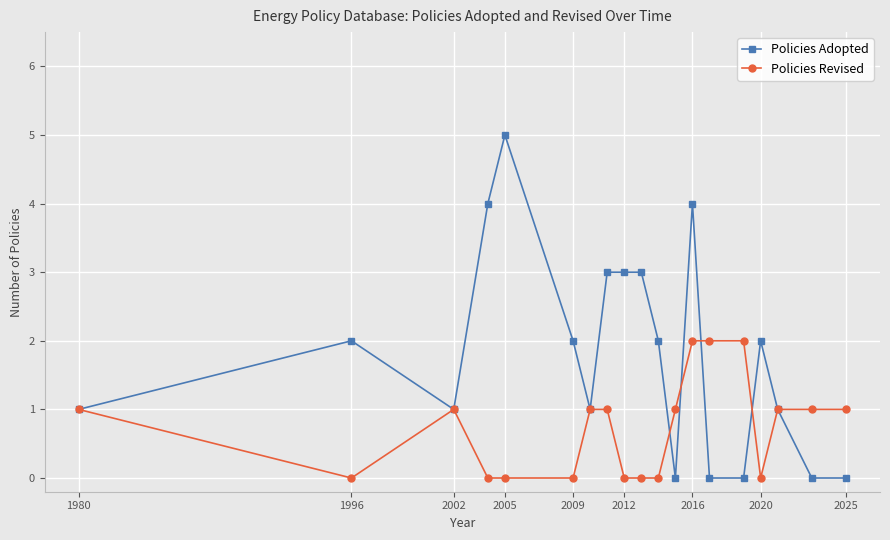

What is the maximum value for Policies Adopted?

5